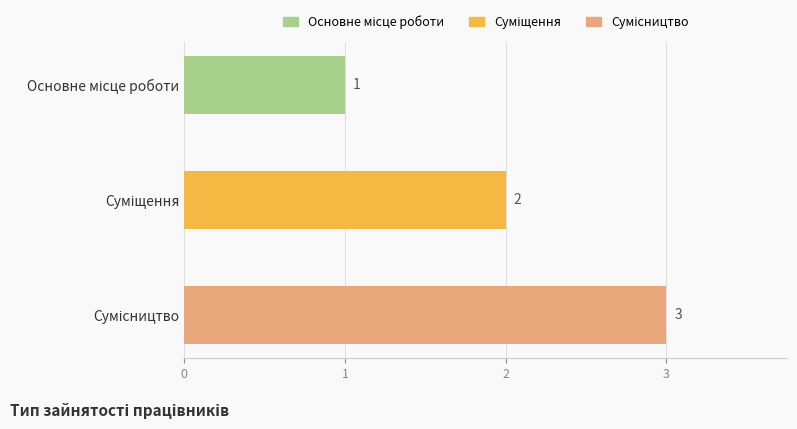

What is the value of the 3rd bar from the top?

3